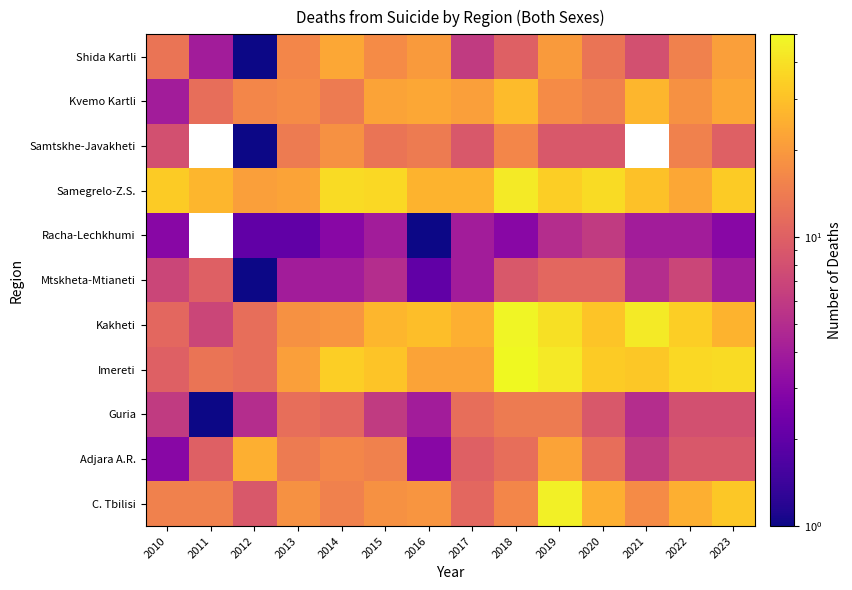

Which series has the largest total across all categories?

Samegrelo-Z.S.